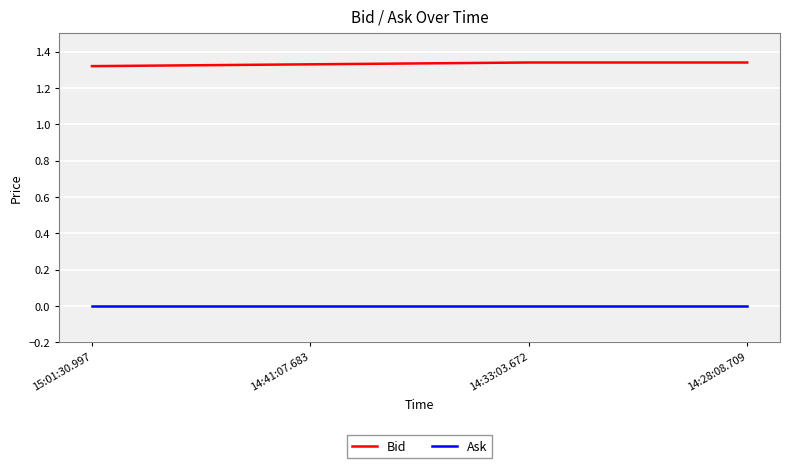

Is this an area chart (filled region under the line)?

No